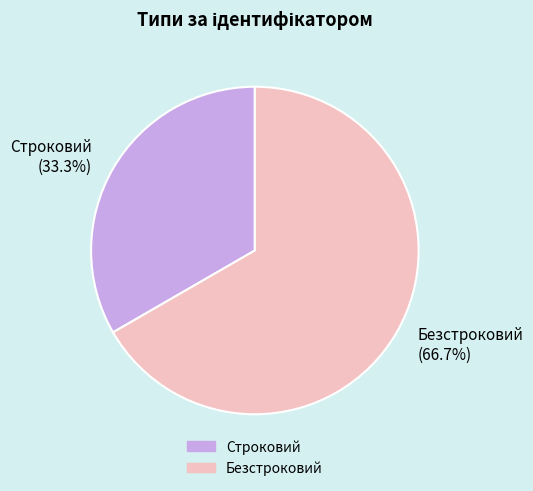

Does any single category account for the majority?

Yes